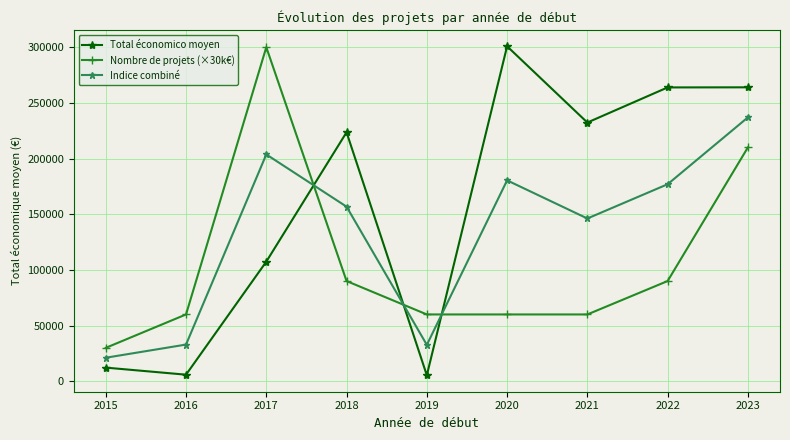

At which category is the sum across all series the highest?

2023